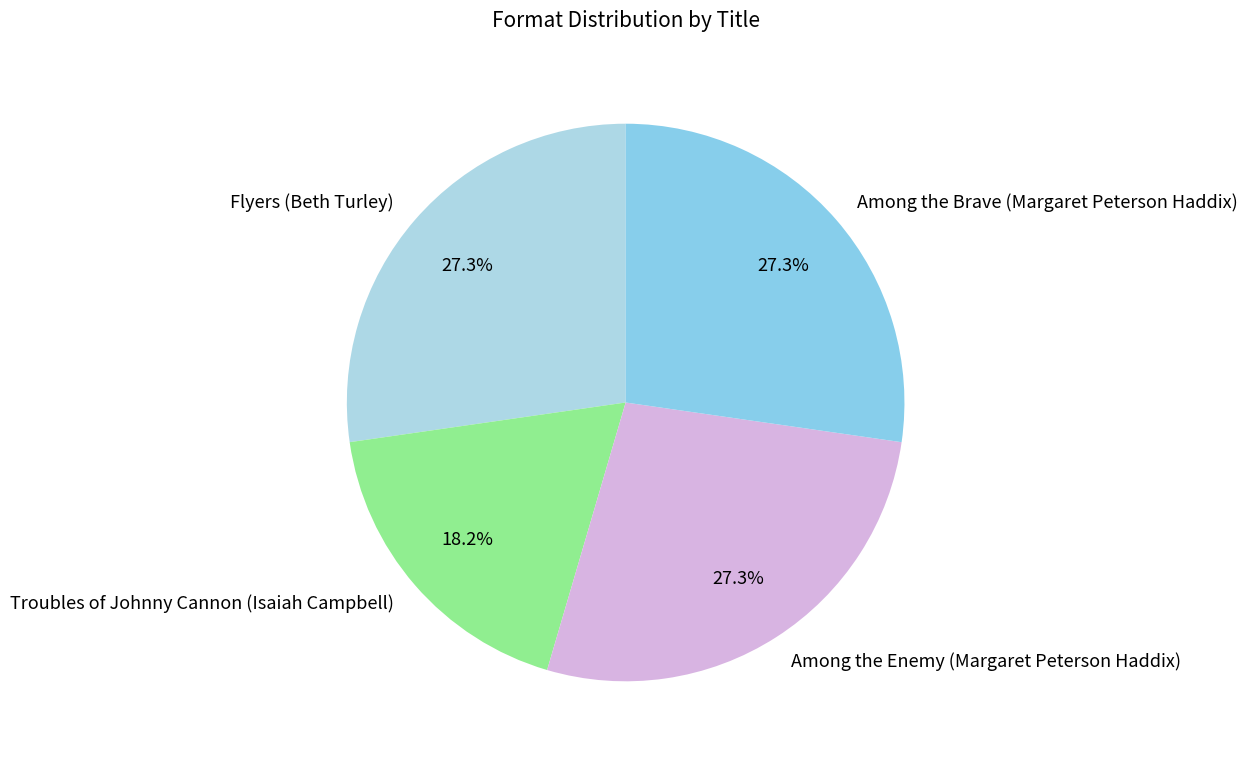

How many slices are in this pie chart?

4